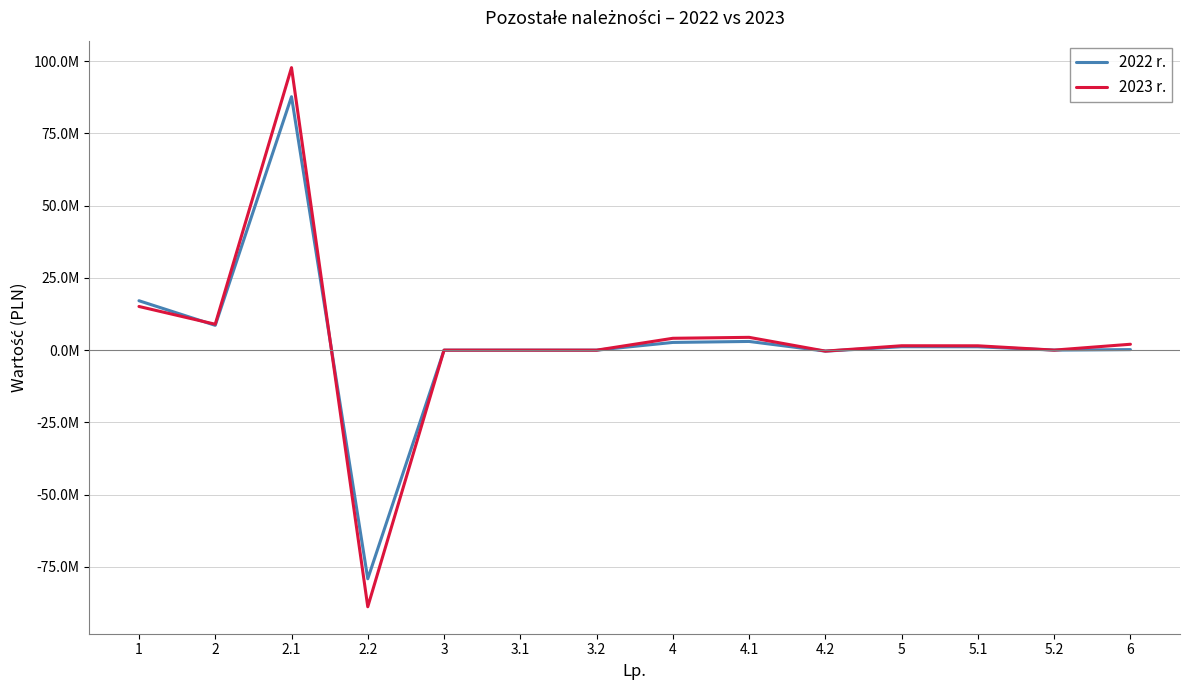

Rank the series by their maximum value, from lowest to highest.

2022 r., 2023 r.